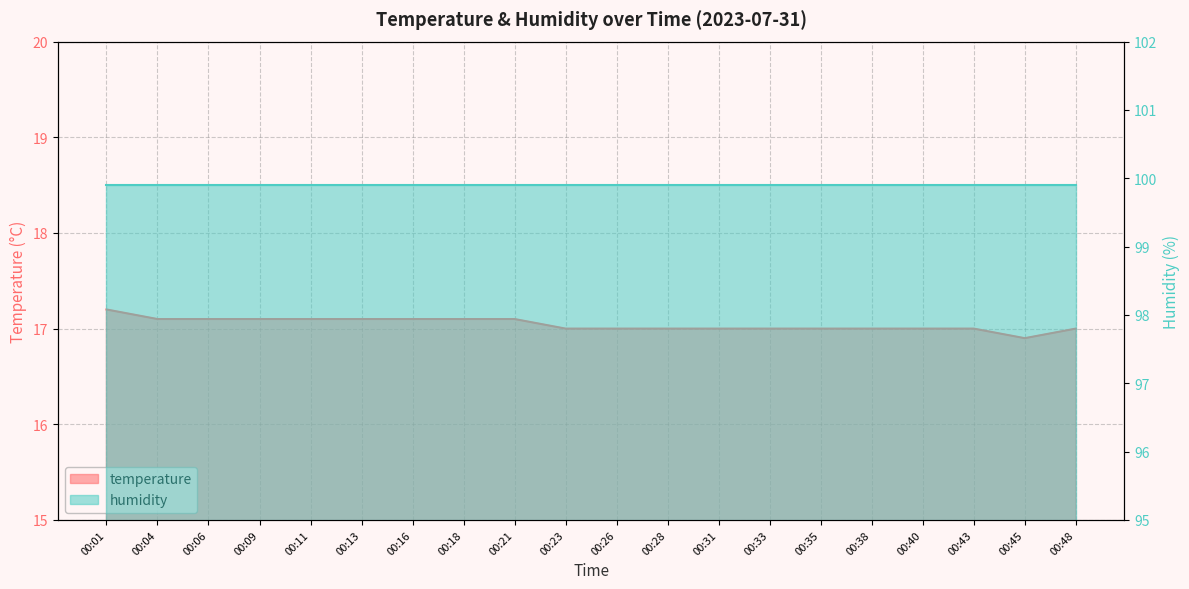

What is the sum of the values at 00:48 and 00:26?

34.0